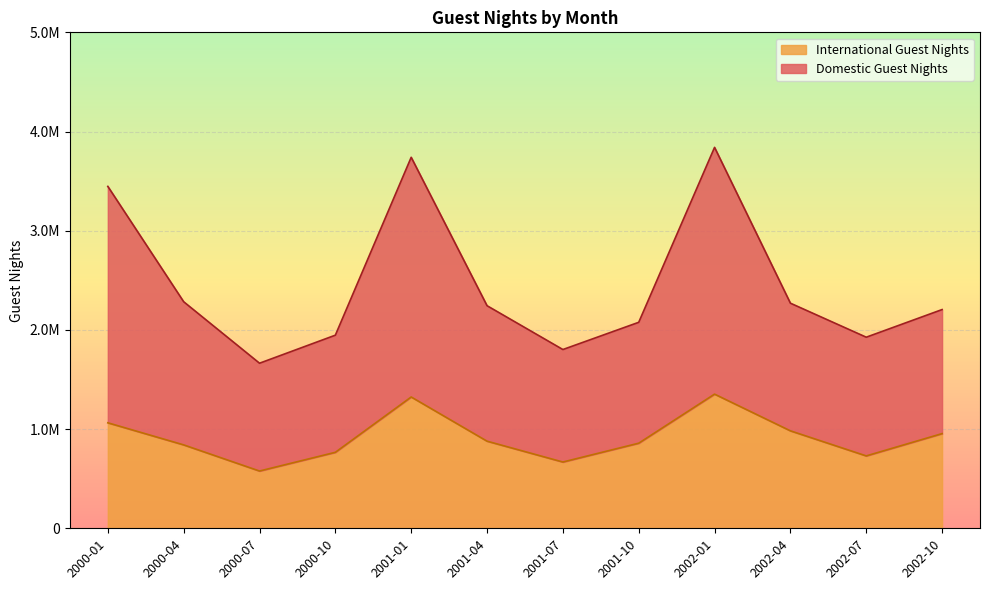

The value of International Guest Nights at 2000-10 is 1183601. True or false?

False